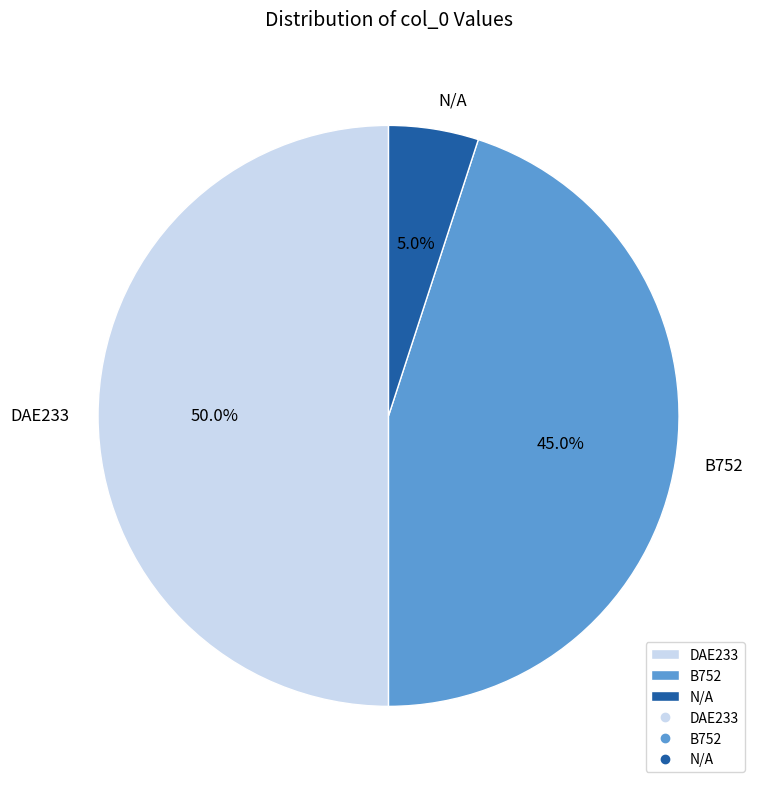

Which has a higher value, DAE233 or N/A?

DAE233